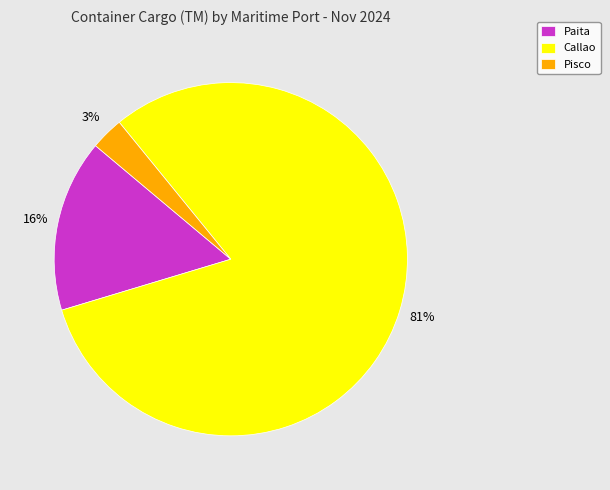

How many slices are in this pie chart?

3